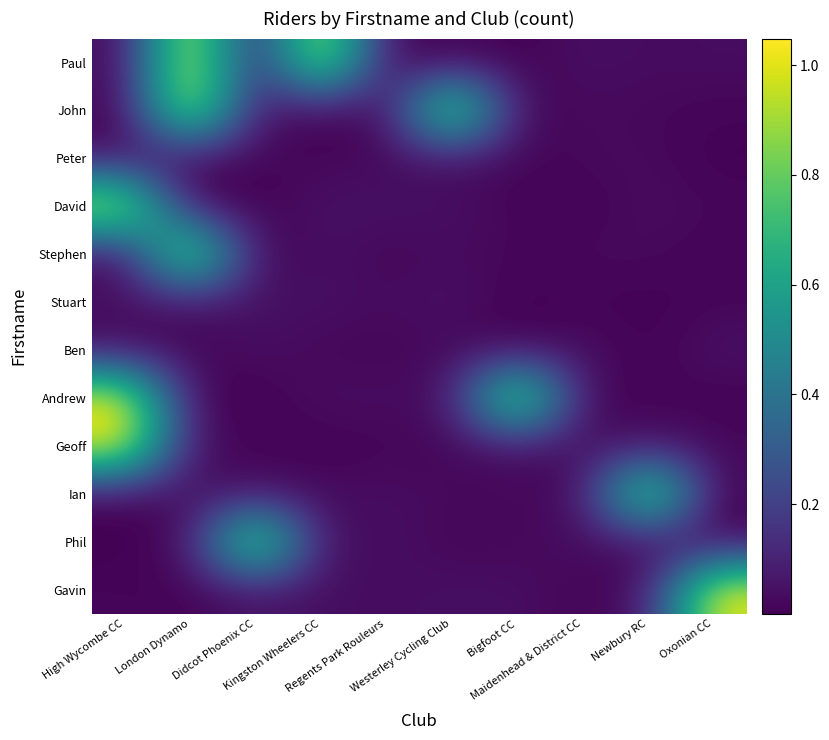

At which category is the sum across all series the highest?

London Dynamo